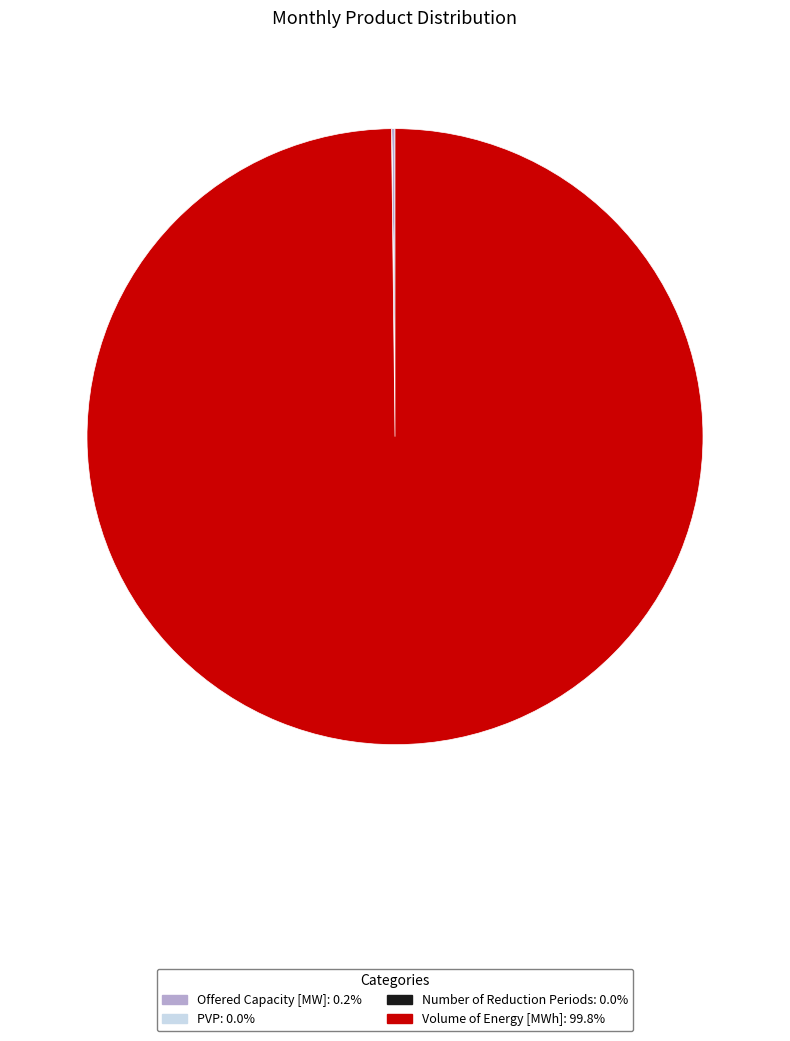

Is there a majority slice in this chart?

Yes